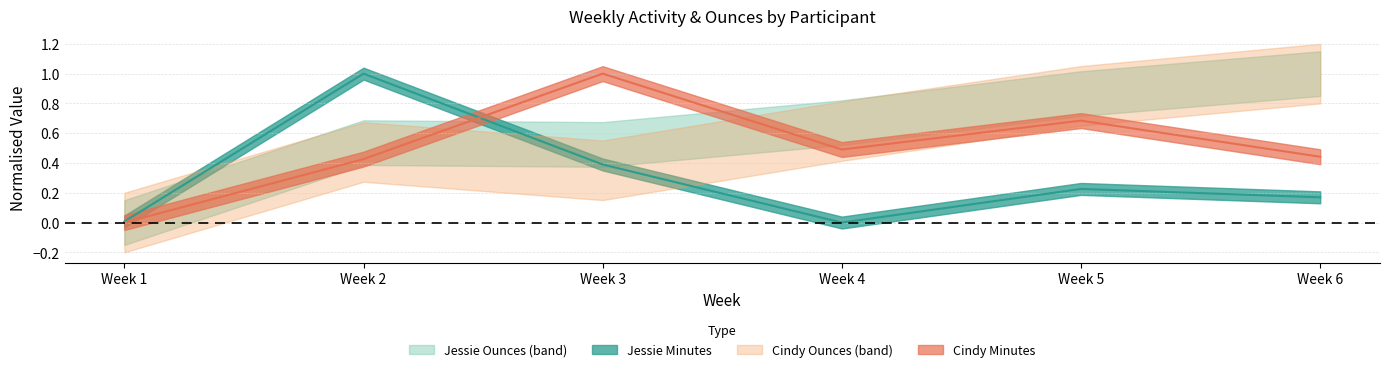

At which category is the sum across all series the highest?

Week 2